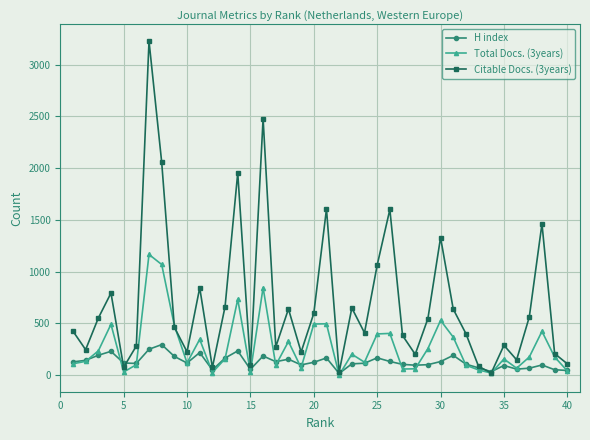

Which series has the largest range (max minus min)?

Citable Docs. (3years)